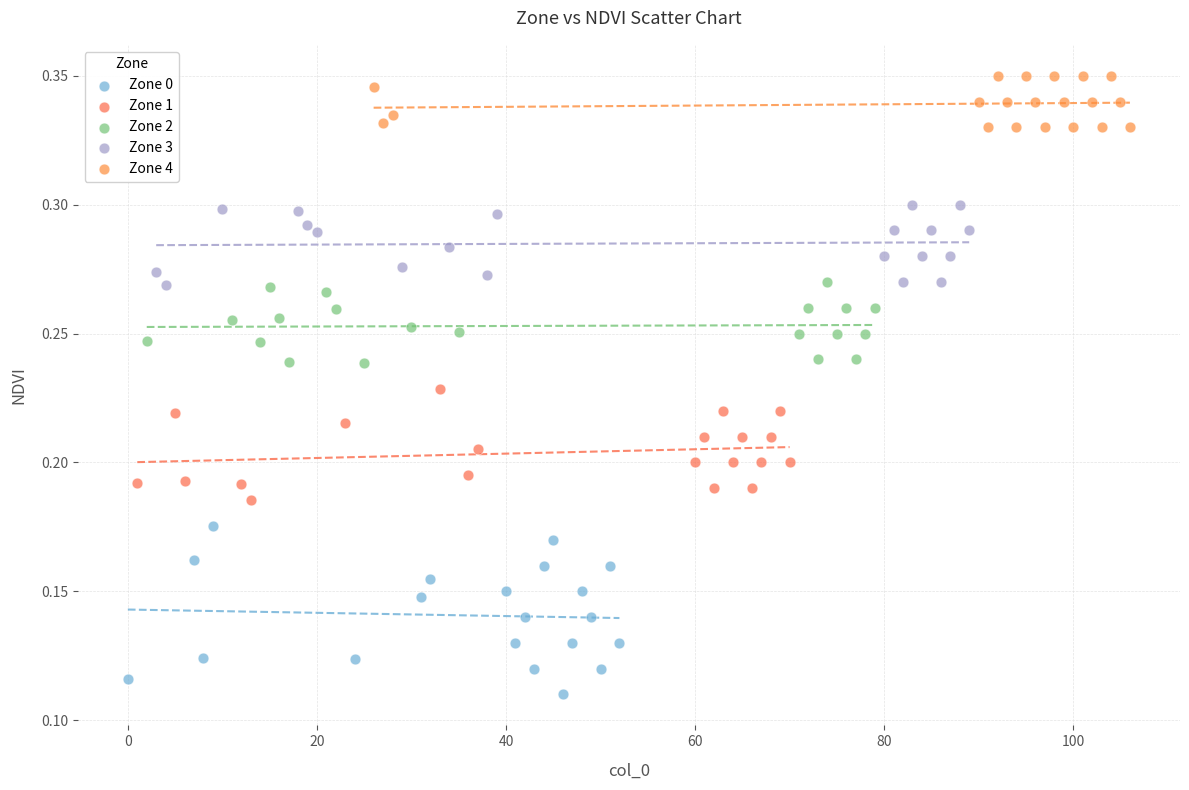

Which series contains the highest Y value?

Zone 4